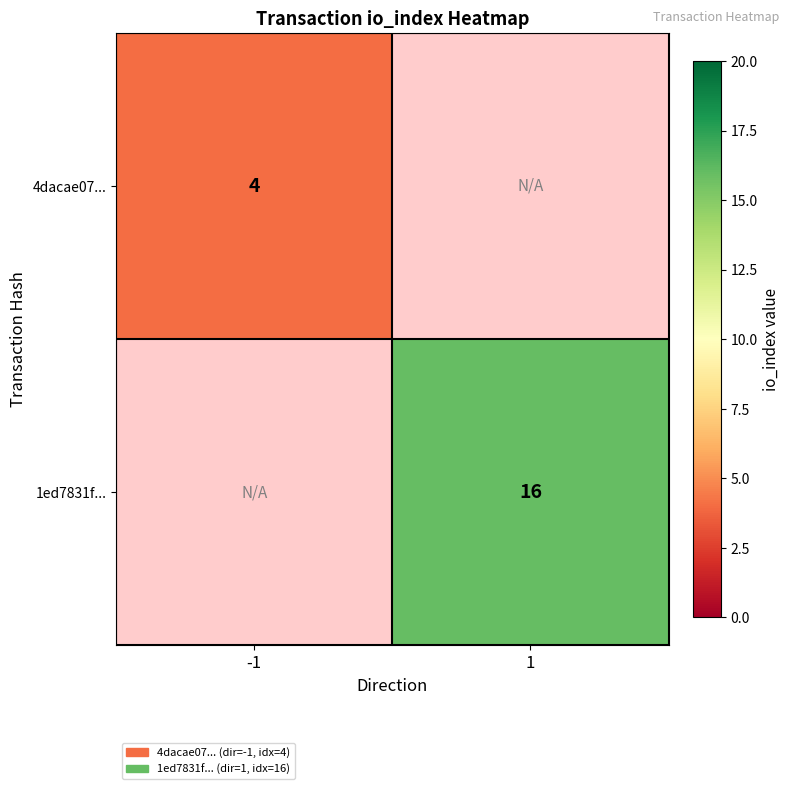

What is the maximum value shown in the chart?

16.0